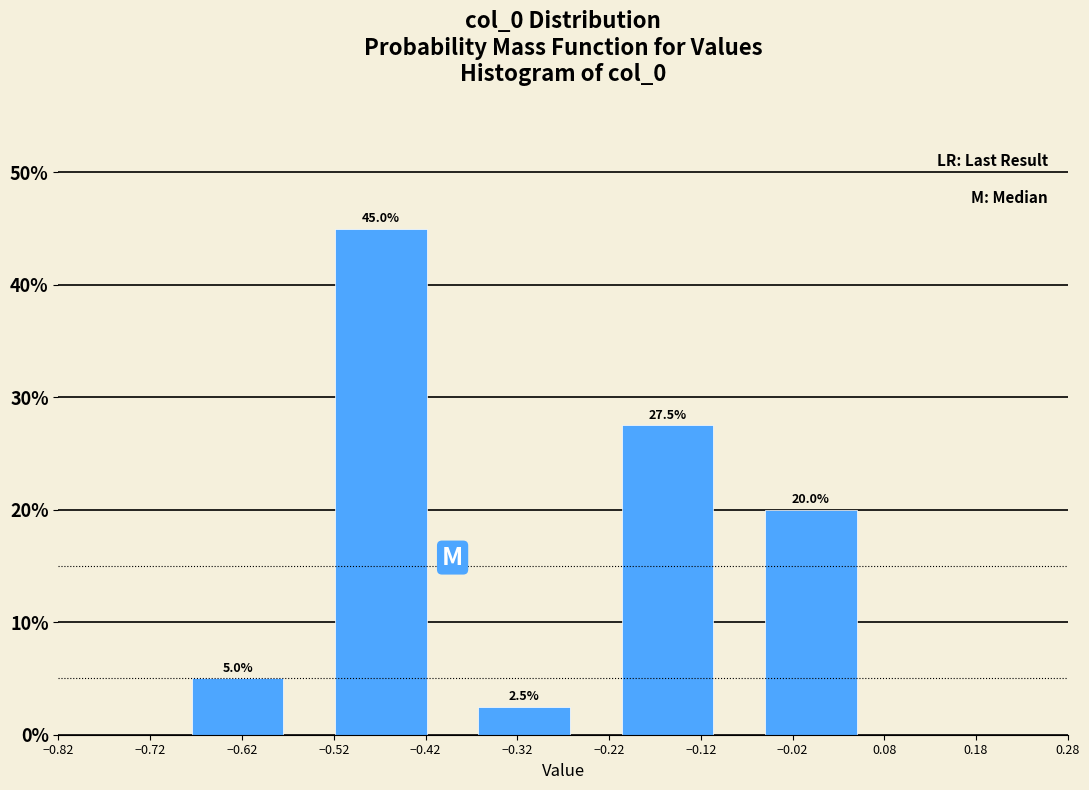

Reading left to right, list all the values displayed in this chart.

−0.62=5.0	−0.42=45.0	−0.32=2.5	−0.12=27.5	−0.02=20.0